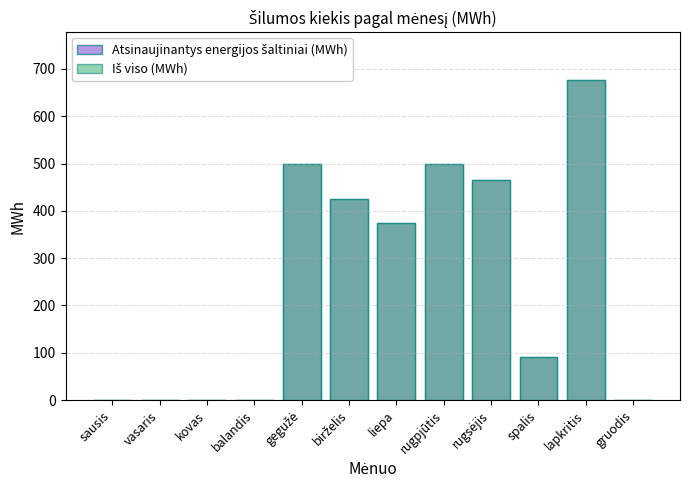

At which label does Iš viso (MWh) first exceed 375?

gegužė